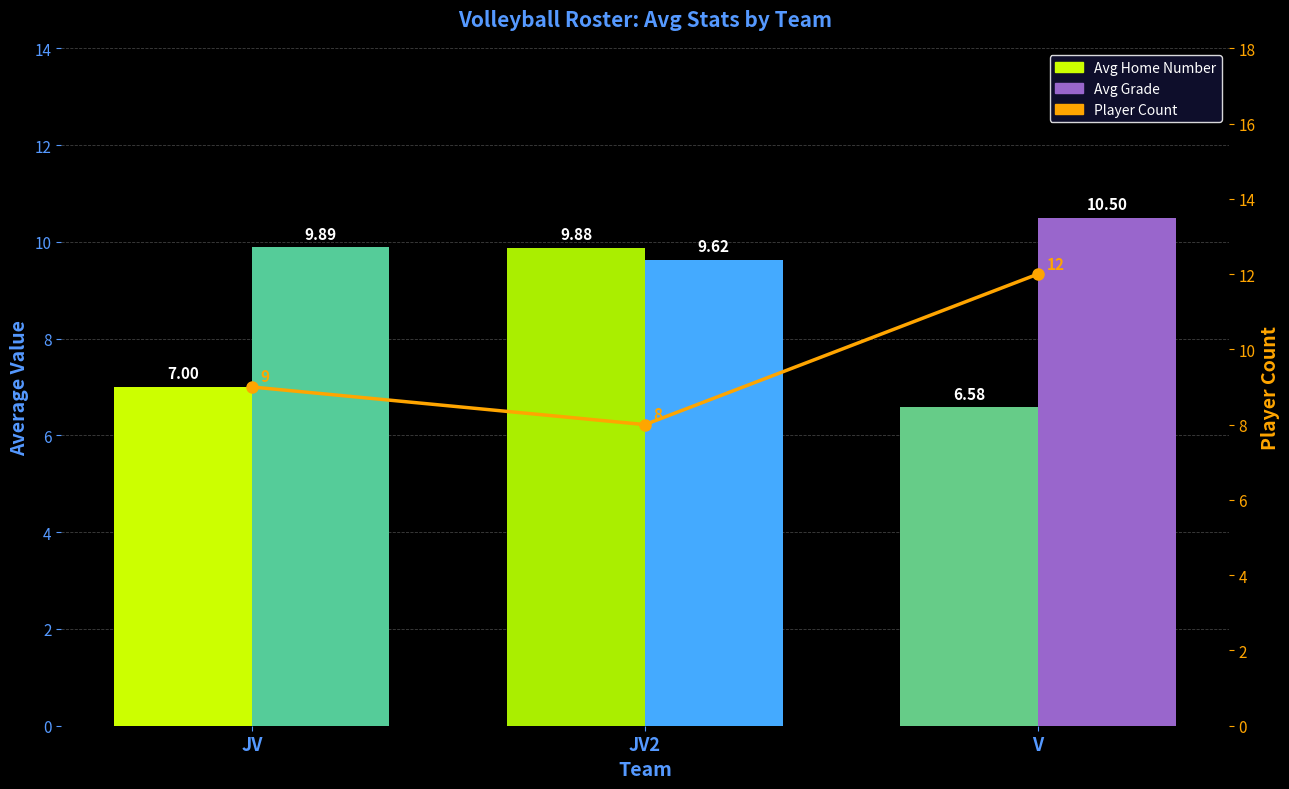

Reading left to right, transcribe all the data shown in this chart.

Avg Home Number: JV=7.0	JV2=9.9	V=6.6
Avg Grade: JV=9.9	JV2=9.6	V=10.5
Player Count: JV=9.0	JV2=8.0	V=12.0